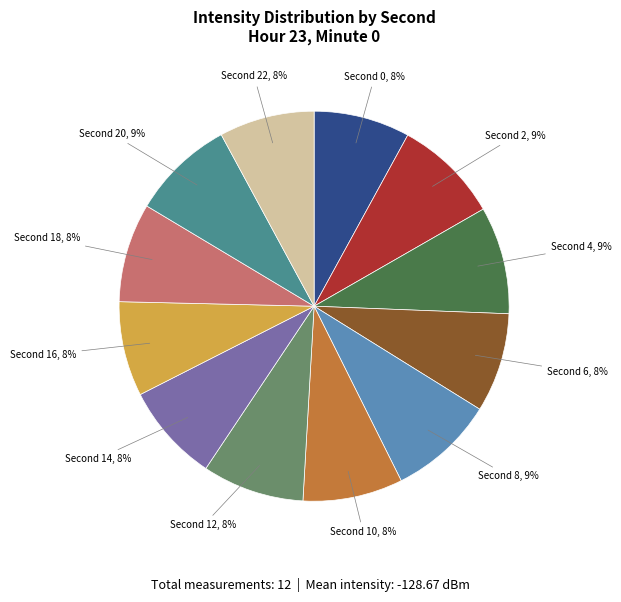

To the nearest percent, what is the difference between the largest and smallest slice percentages?

1%